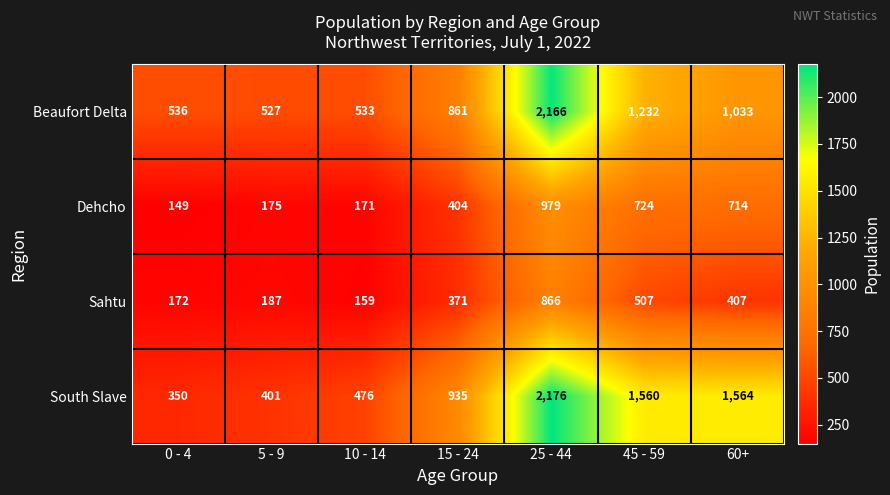

Where is Sahtu nearest to the value 512?

45 - 59